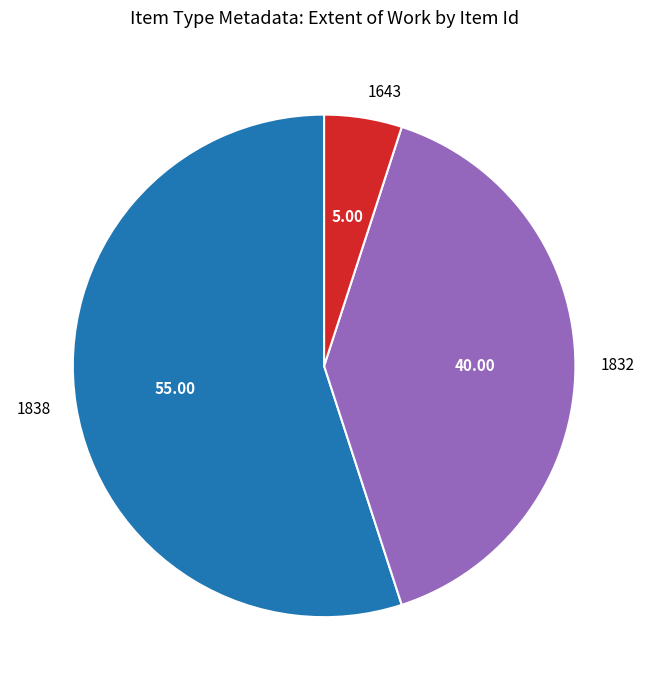

Do 1832 and 1643 together represent more than half of the pie?

No